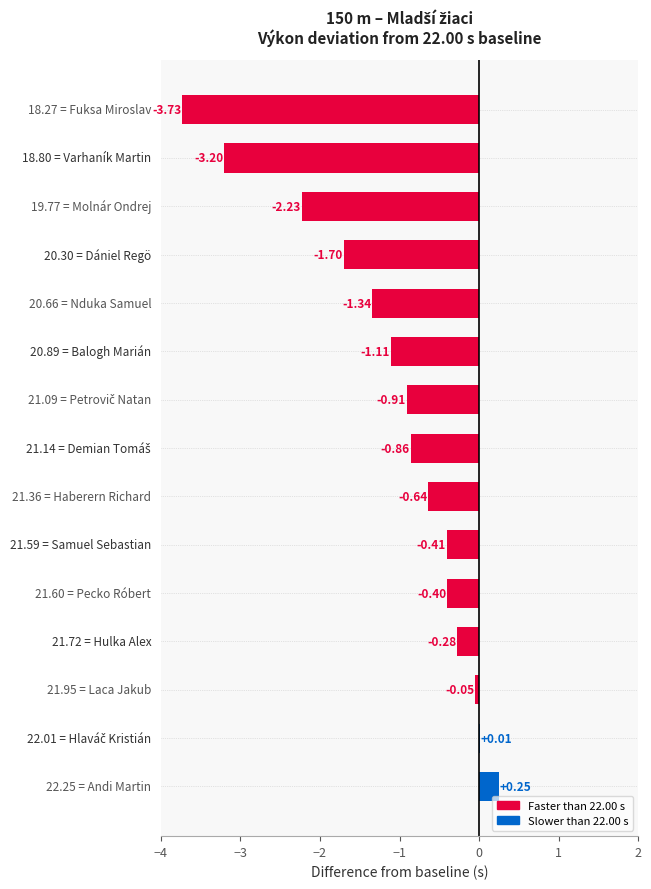

Count the number of categories in the chart.

15